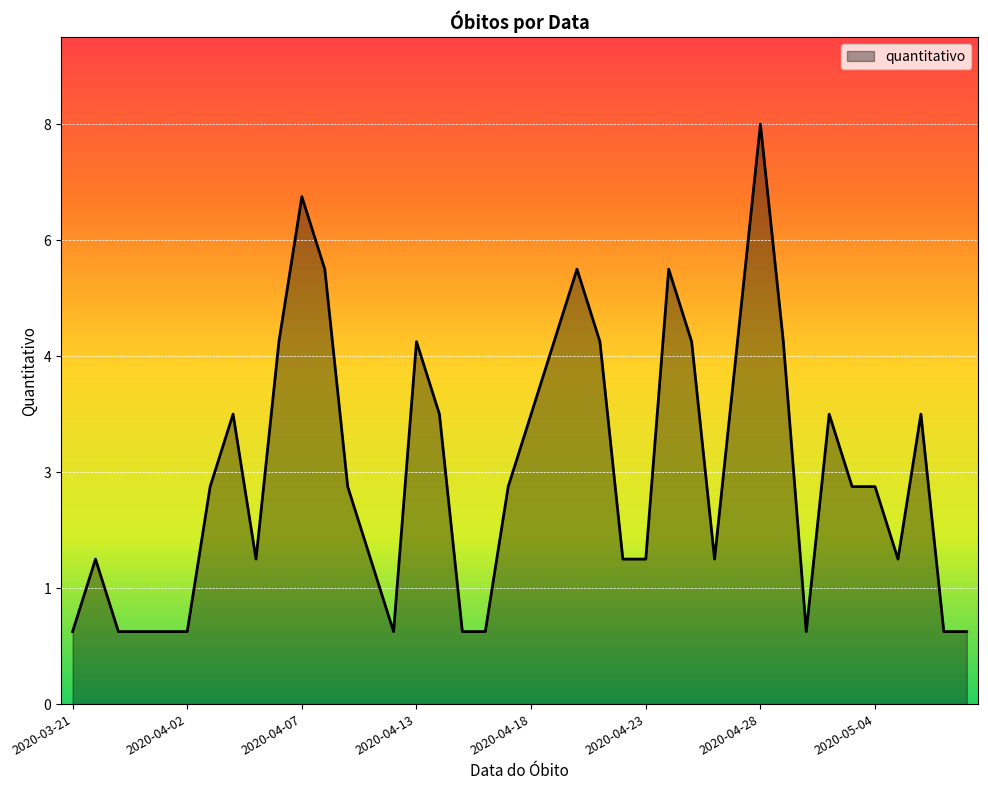

Is this an area chart (filled region under the line)?

Yes